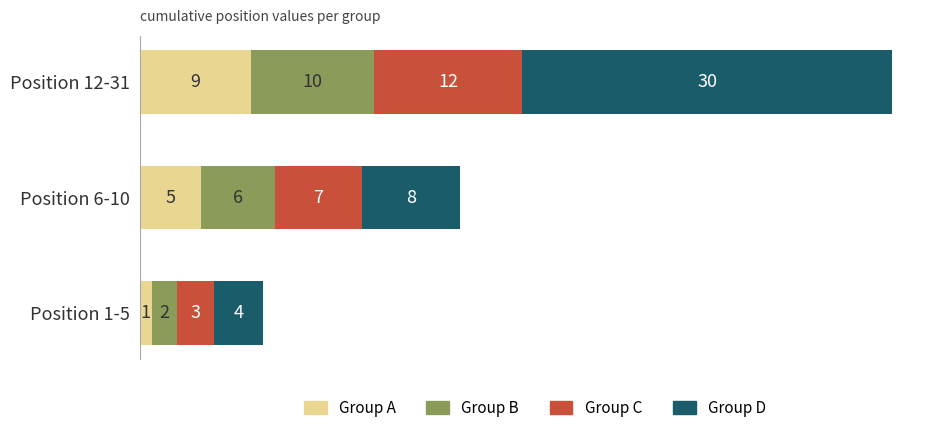

Is it true that Group A equals 5 at Position 6-10?

True